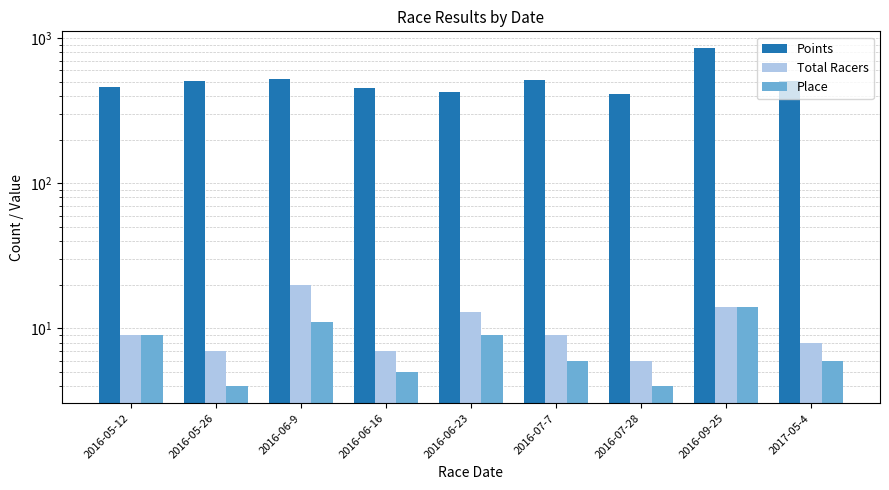

What is the value of the Total Racers bar at the 2nd from the left?

7.0